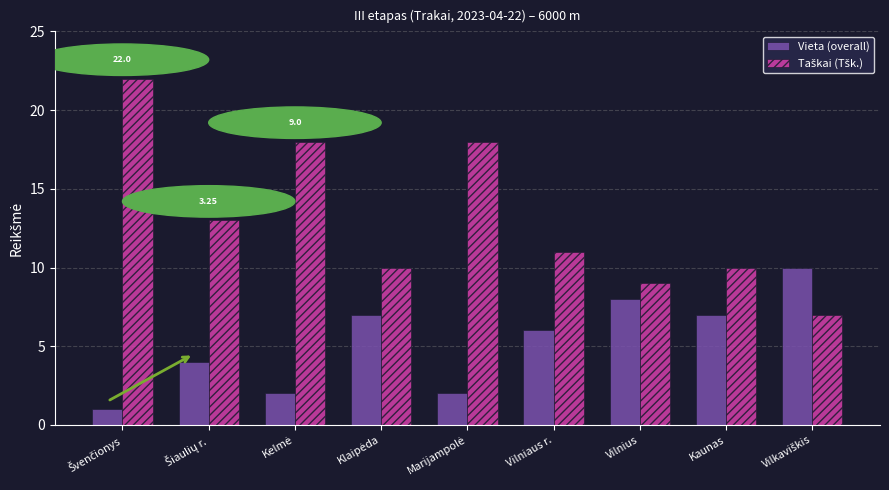

At how many categories does at least one series exceed 15?

3